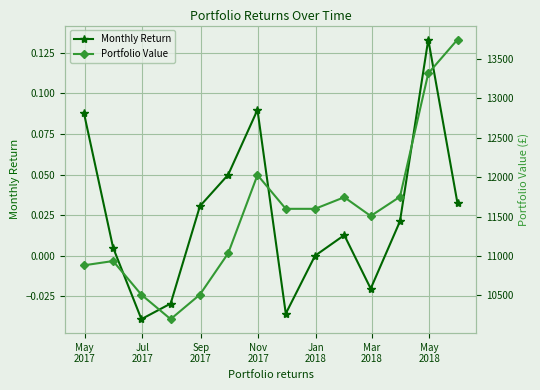

List the series in order of their overall mean, lowest first.

Monthly Return, Portfolio Value